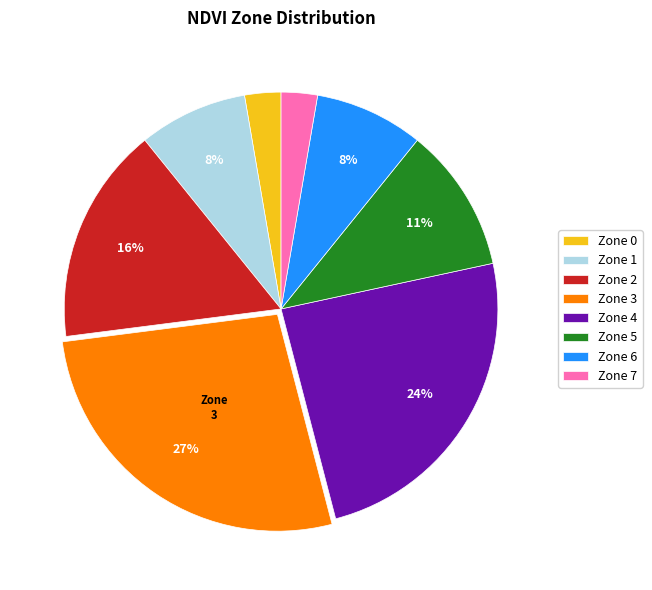

Do Zone 2 and Zone 0 together represent more than half of the pie?

No